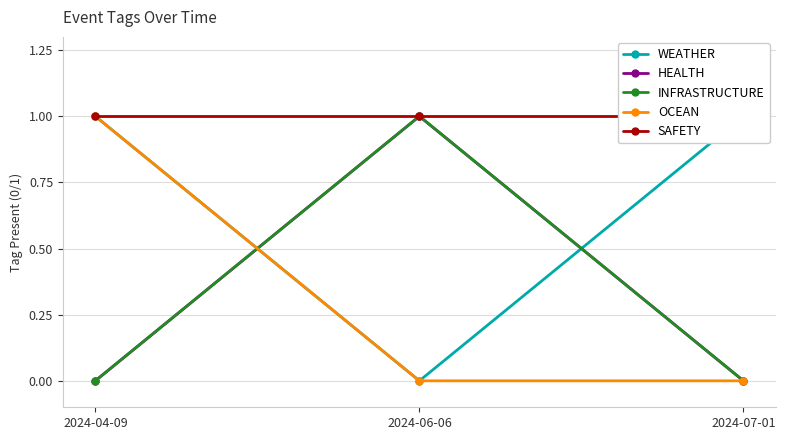

Reading left to right, list all the values displayed in this chart.

WEATHER: 1	0	1
HEALTH: 0	1	0
INFRASTRUCTURE: 0	1	0
OCEAN: 1	0	0
SAFETY: 1	1	1